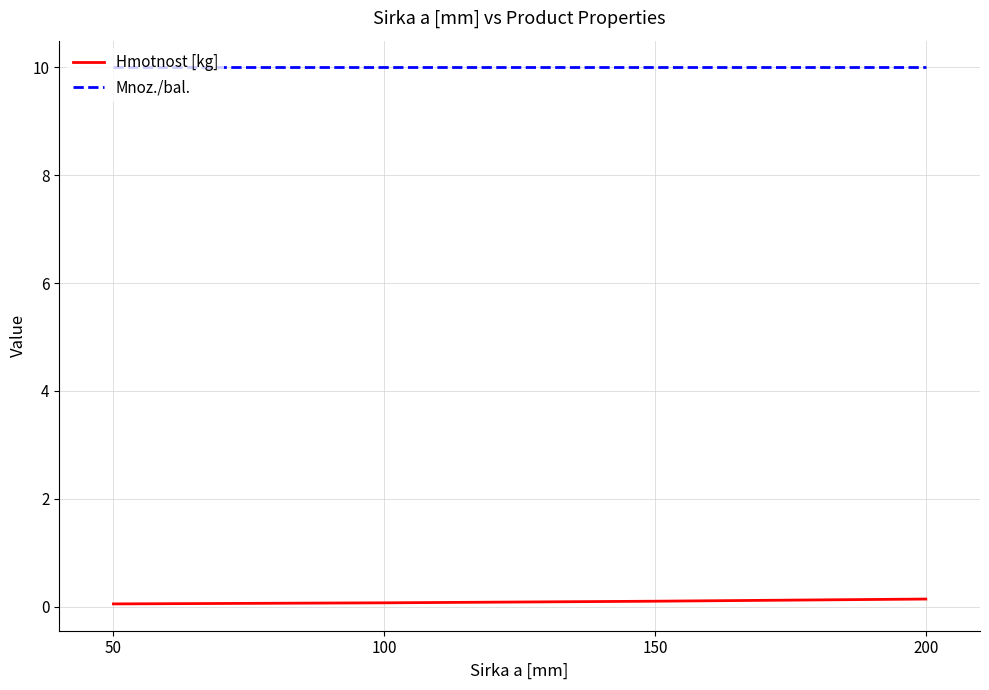

What is the minimum value shown in the chart?

0.1